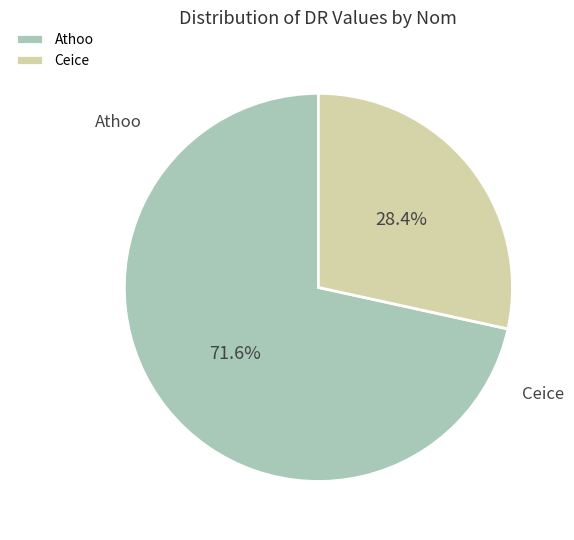

Is Athoo the majority of the pie?

Yes